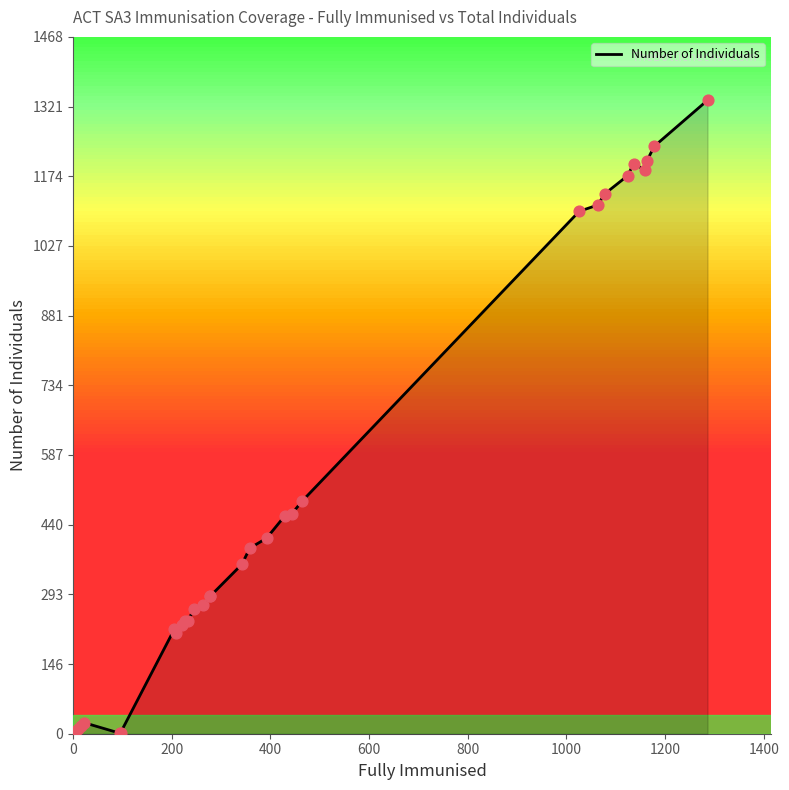

What is the greatest value displayed?

1335